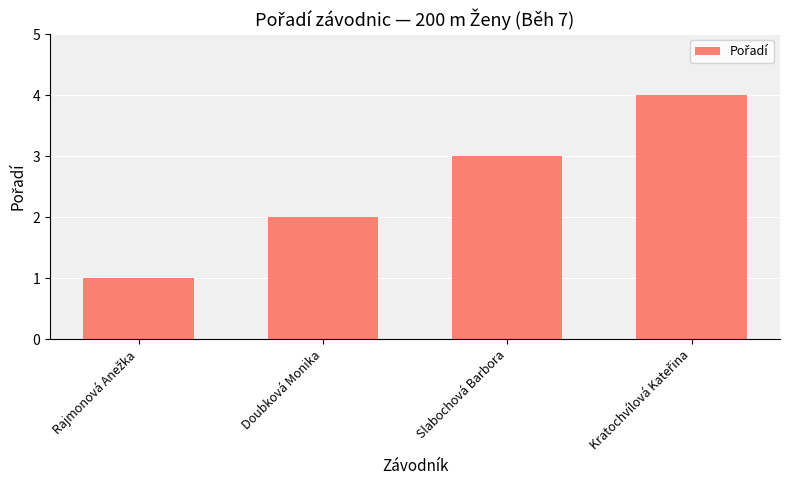

Count the values in the range 2 to 4.

3